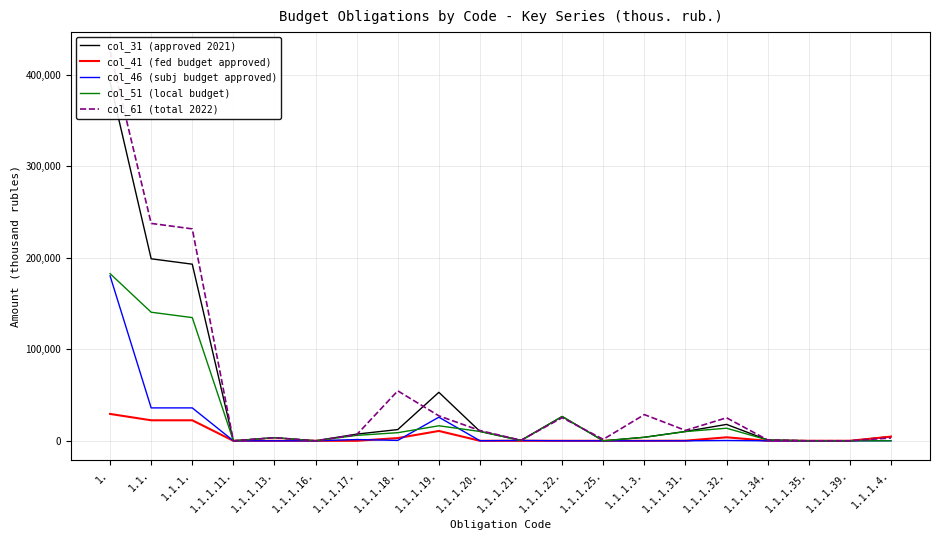

List the series in order of their overall mean, lowest first.

col_41 (fed budget approved), col_46 (subj budget approved), col_51 (local budget), col_31 (approved 2021), col_61 (total 2022)